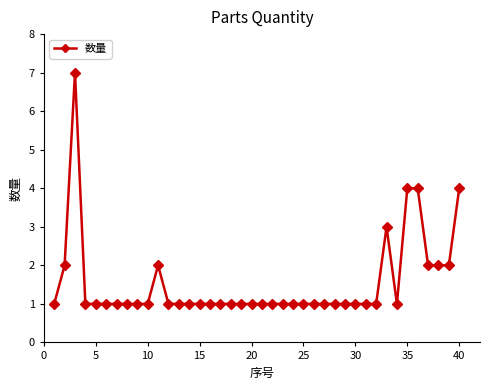

What is the maximum value shown in the chart?

7